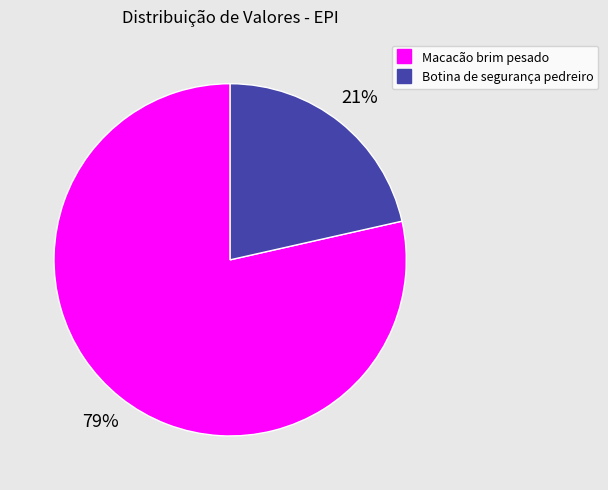

To the nearest percent, what is the average slice percentage?

50%